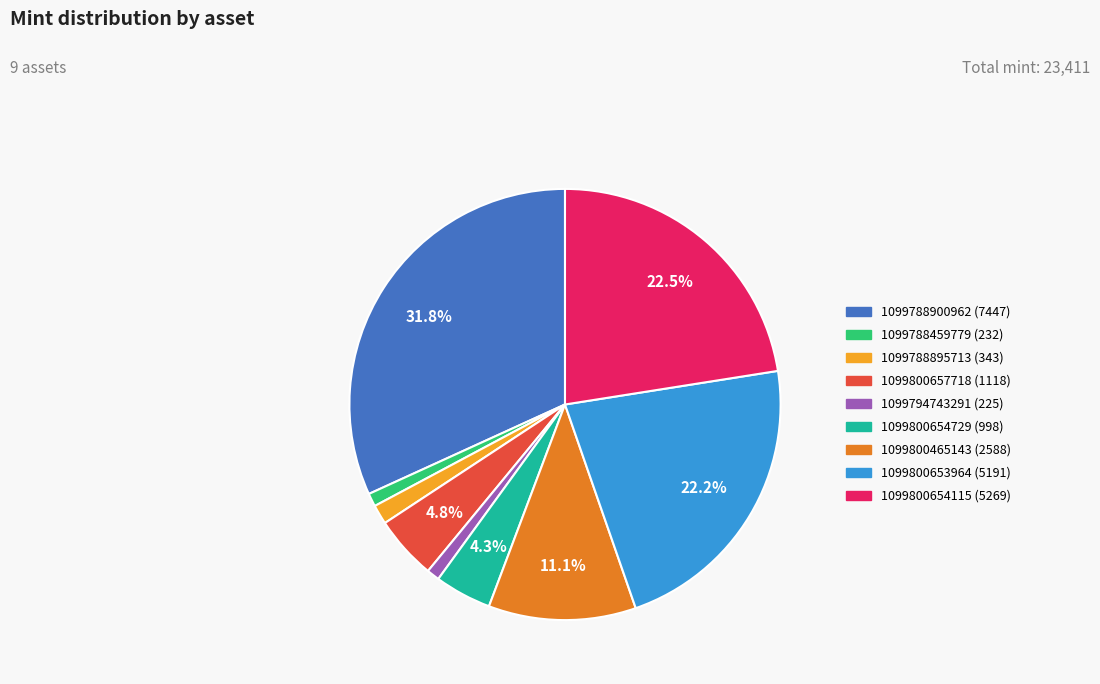

Count the number of slices in the pie.

9